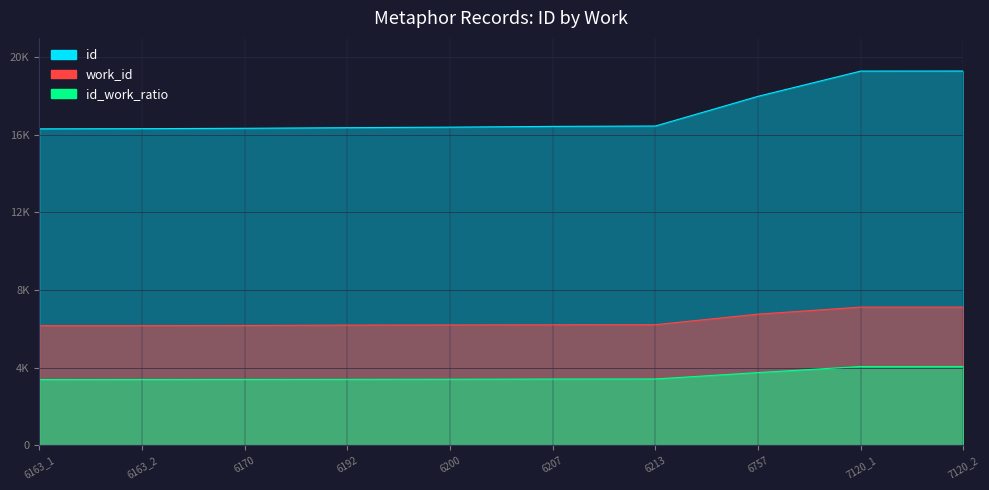

How many data points in id are less than 16437?

5